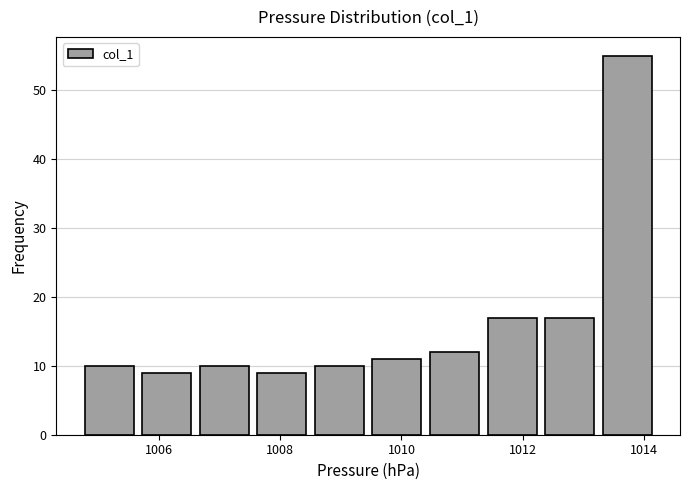

Over which range of the x-axis is the bar tallest?

1013.25 to 1014.20